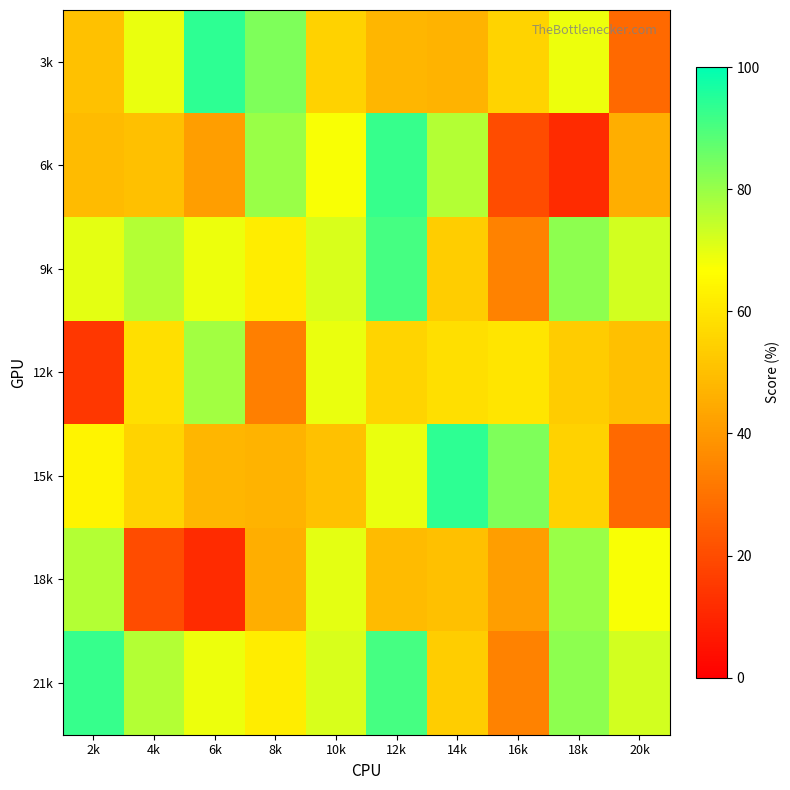

Reading left to right, transcribe all the data shown in this chart.

3k: 2k=50.7	4k=69.3	6k=93.8	8k=83.3	10k=54.7	12k=48.0	14k=47.1	16k=55.4	18k=69.1	20k=27.4
6k: 2k=49.2	4k=50.0	6k=41.7	8k=80.0	10k=67.3	12k=92.9	14k=76.4	16k=20.0	18k=11.7	20k=45.5
9k: 2k=70.0	4k=76.4	6k=69.1	8k=61.8	10k=71.7	12k=90.8	14k=53.8	16k=34.3	18k=81.4	20k=72.3
12k: 2k=14.7	4k=58.3	6k=78.6	8k=33.3	10k=69.3	12k=55.7	14k=58.3	16k=60.0	18k=53.3	20k=50.0
15k: 2k=64.0	4k=55.4	6k=48.0	8k=47.1	10k=50.7	12k=69.3	14k=93.8	16k=83.3	18k=54.7	20k=27.4
18k: 2k=76.4	4k=20.0	6k=11.7	8k=45.5	10k=70.0	12k=49.2	14k=50.0	16k=41.7	18k=80.0	20k=67.3
21k: 2k=92.9	4k=76.4	6k=69.1	8k=61.8	10k=71.7	12k=90.8	14k=53.8	16k=34.3	18k=81.4	20k=72.3